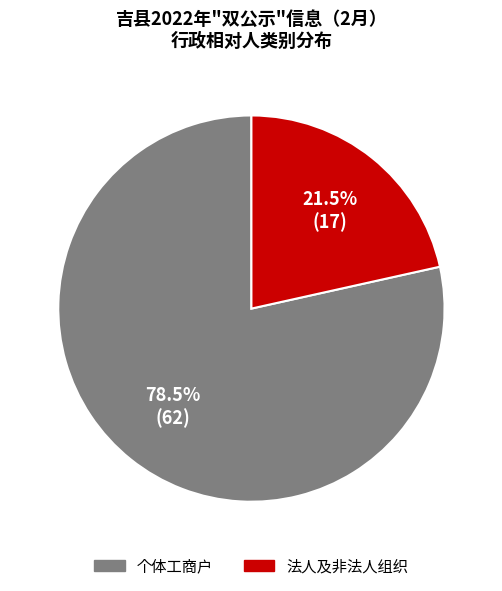

Which category has the biggest portion of the pie?

个体工商户